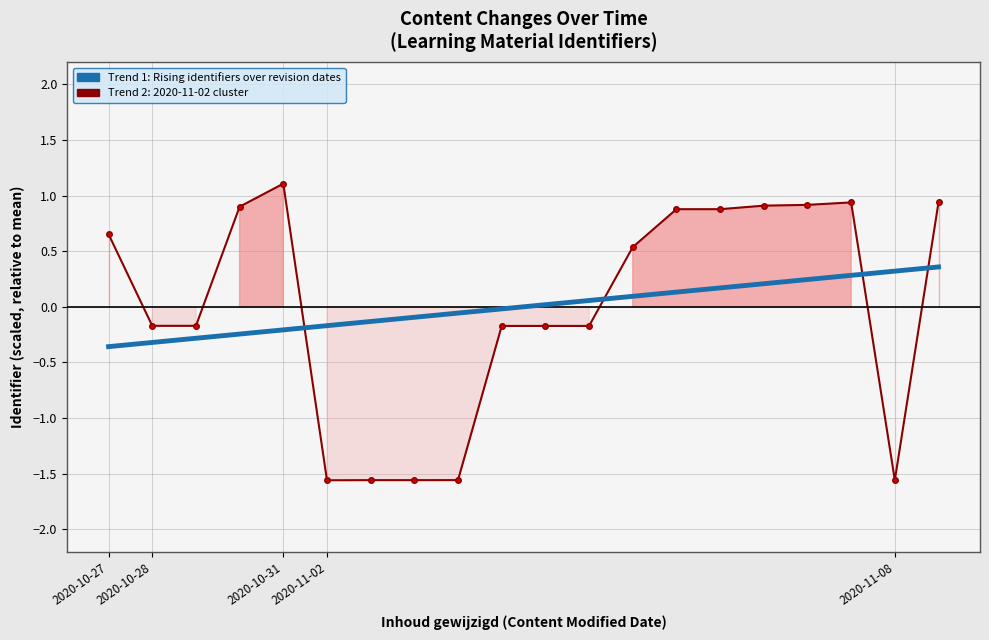

Read the Identifier (normalized anomaly) value at 12.

0.5